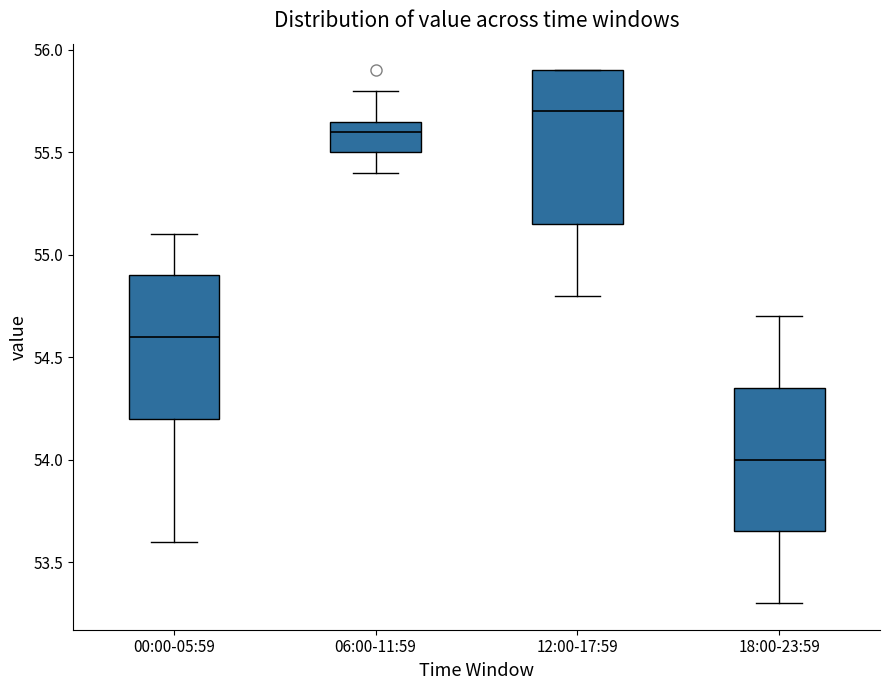

Reading left to right, read every box against the y-axis: the position of its median line, the range the box covers, and the ends of its whiskers. The values are not printed on the chart, so give them approximately, as read against the axis.

00:00-05:59: median 54.60, box 54.20 to 54.90, whiskers 53.60 to 55.10
06:00-11:59: median 55.60, box 55.50 to 55.65, whiskers 55.40 to 55.80
12:00-17:59: median 55.70, box 55.15 to 55.90, whiskers 54.80 to 55.90
18:00-23:59: median 54.00, box 53.65 to 54.35, whiskers 53.30 to 54.70